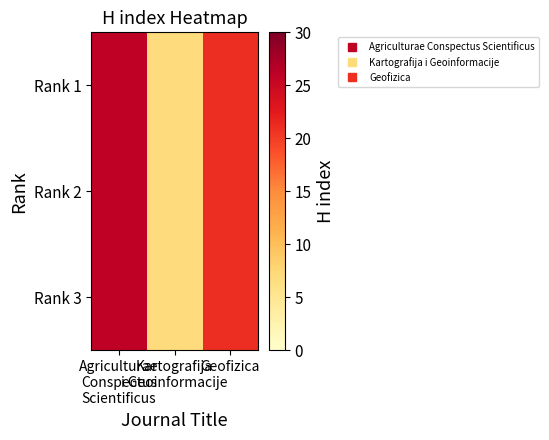

Rank the series by their maximum value, from lowest to highest.

Rank 1, Rank 2, Rank 3